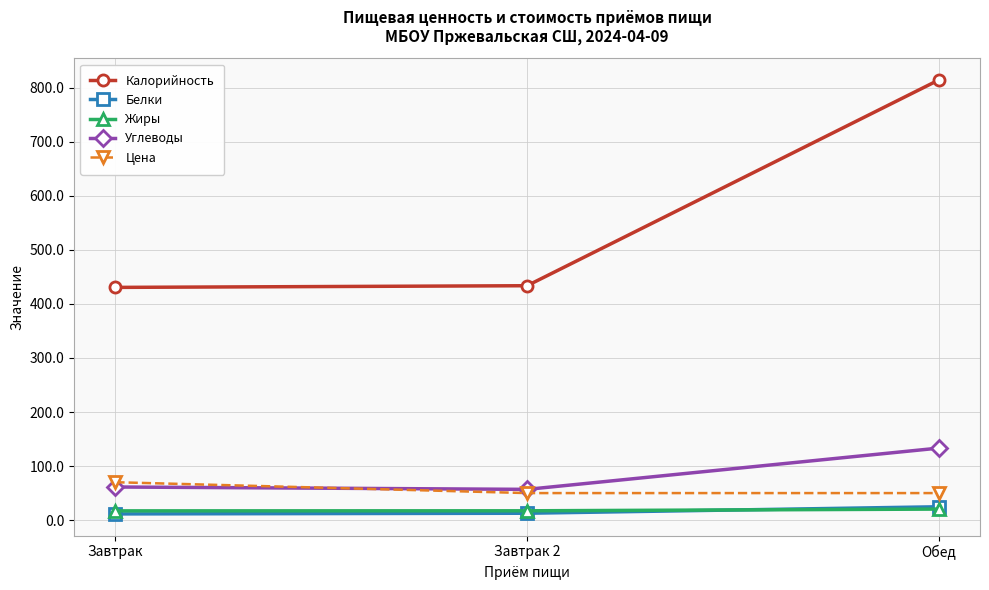

Is the value of Углеводы at Завтрак greater than the value of Жиры at Завтрак 2?

Yes